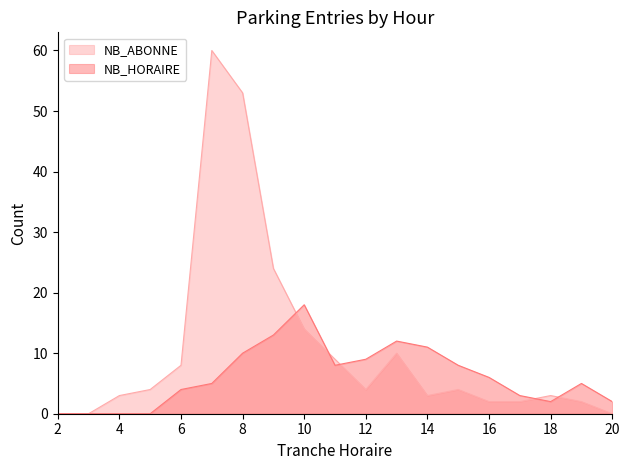

What is the average value of the NB_HORAIRE_ENTREES series?

6